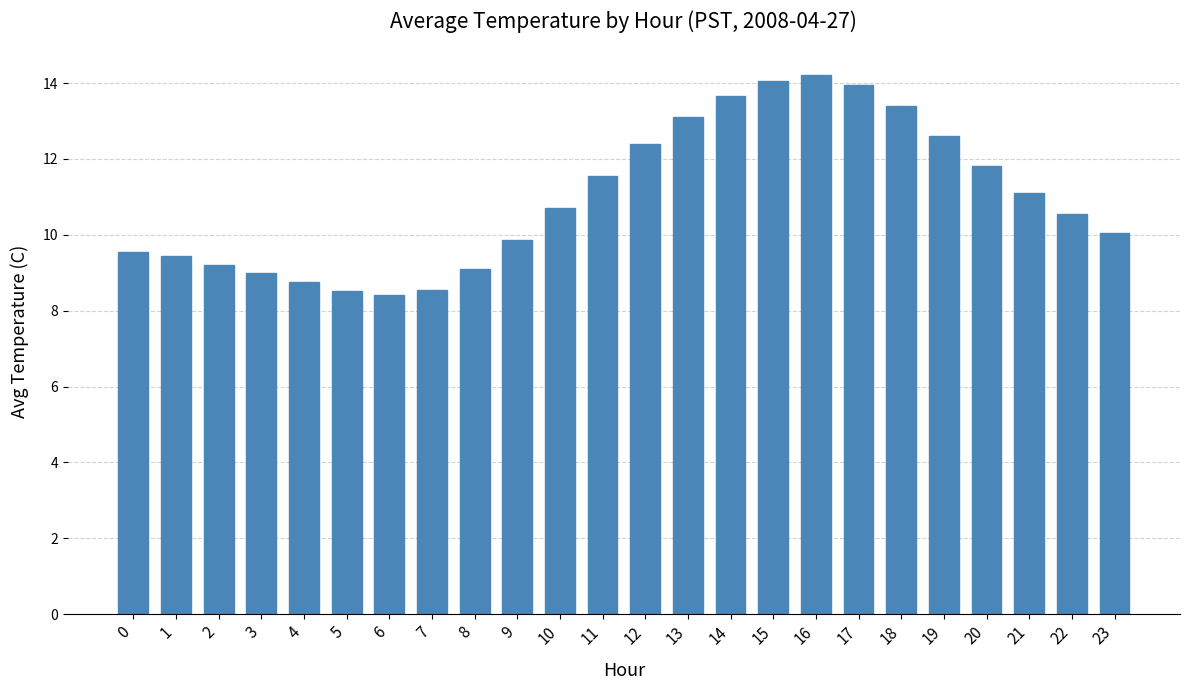

The value at 10 is 10.7. True or false?

True